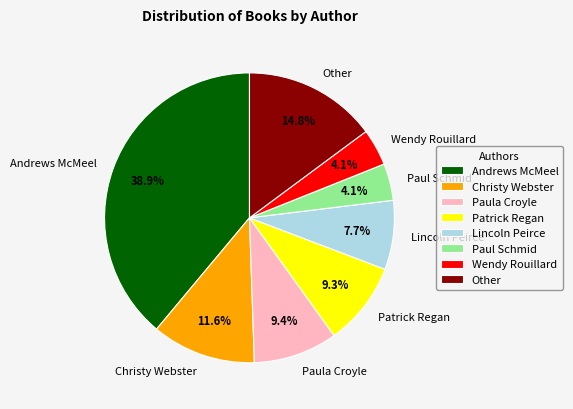

Which slice is the largest?

Andrews McMeel